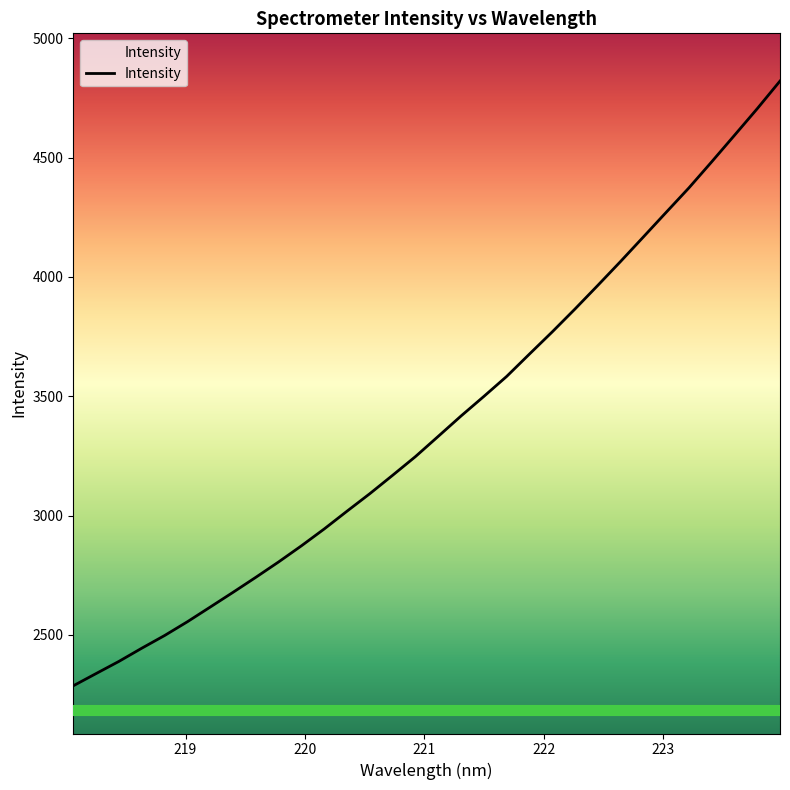

What is the difference between the maximum and minimum values?

2535.3